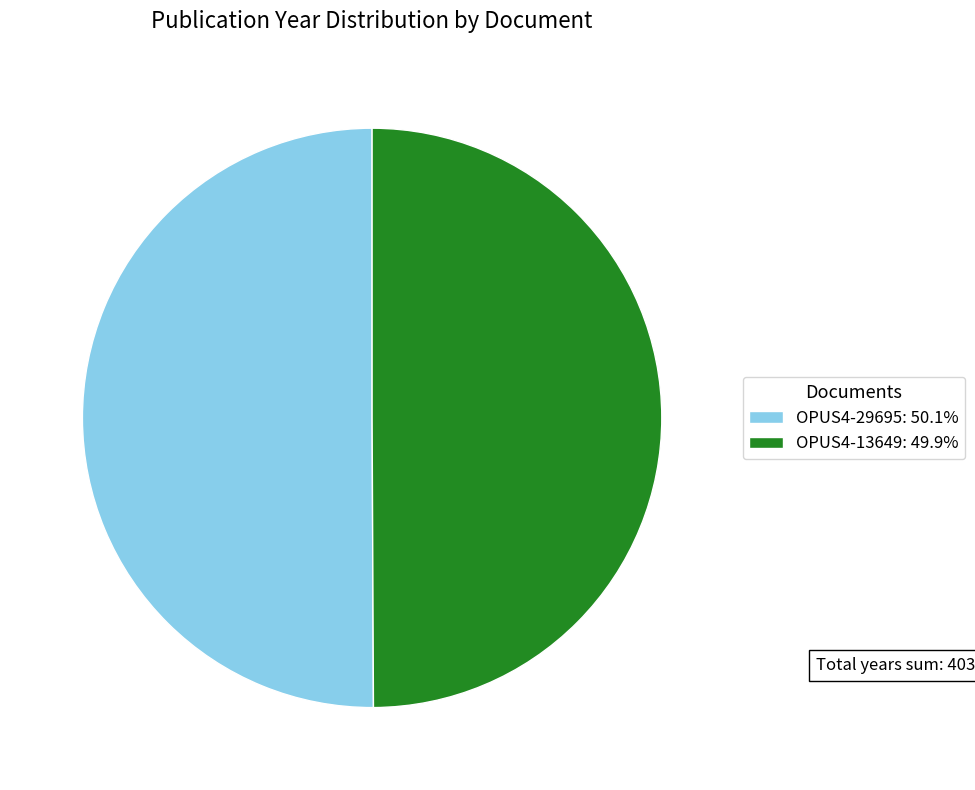

The OPUS4-13649 slice represents 61% of the pie. True or false?

False